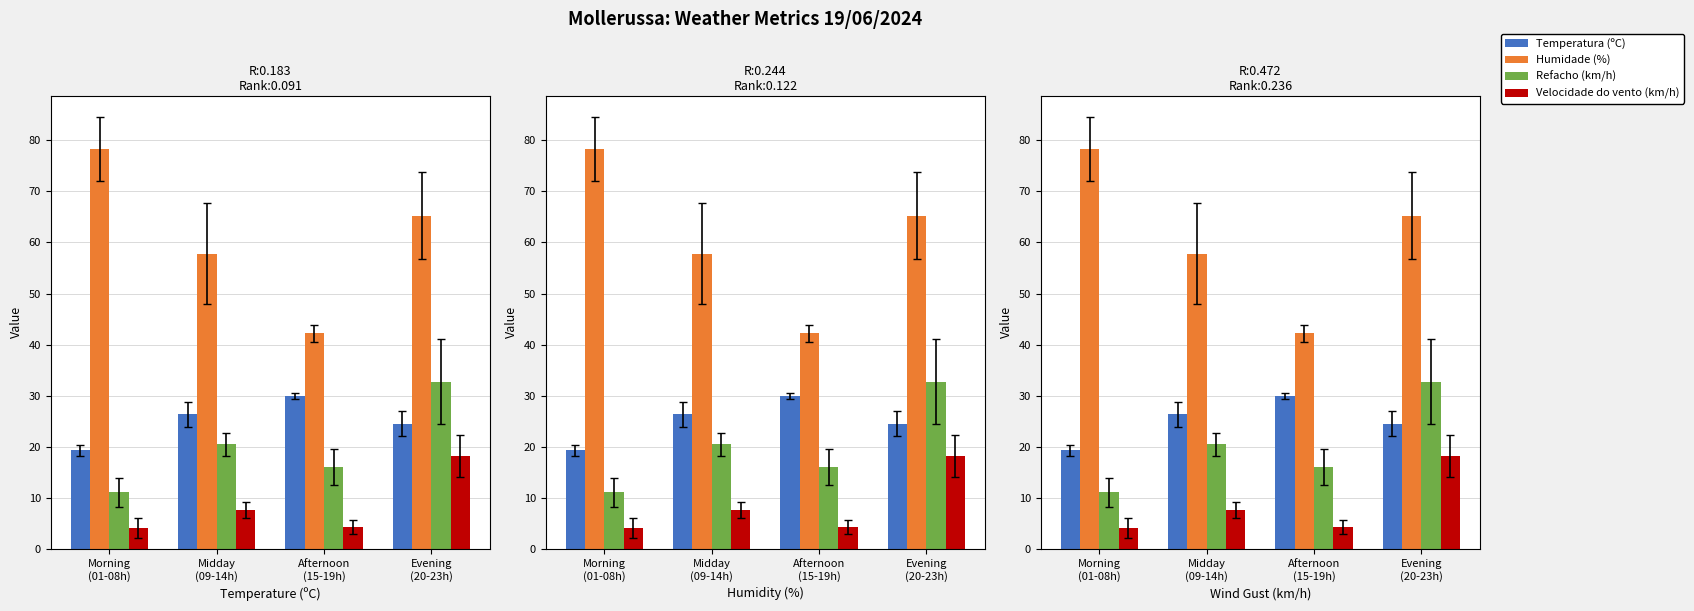

What is the total value across all series at Afternoon
(15-19h)?

92.5